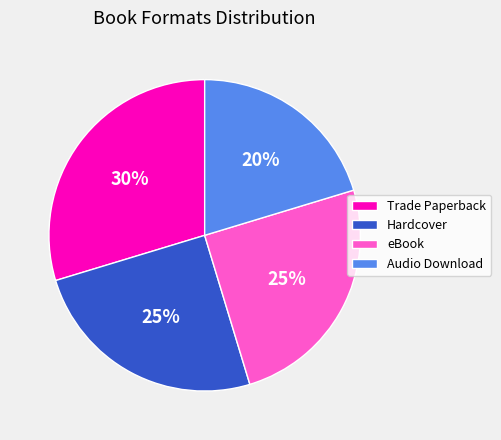

How many slices are in this pie chart?

4